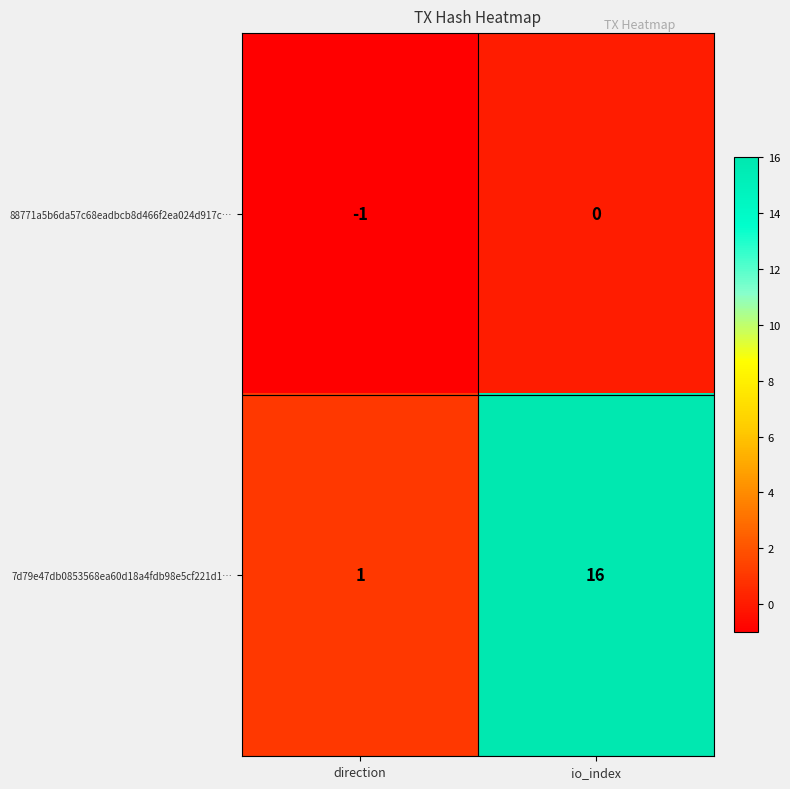

Rank the series at io_index from lowest to highest value.

88771a5b6da57c68eadbcb8d466f2ea024d917c…, 7d79e47db0853568ea60d18a4fdb98e5cf221d1…